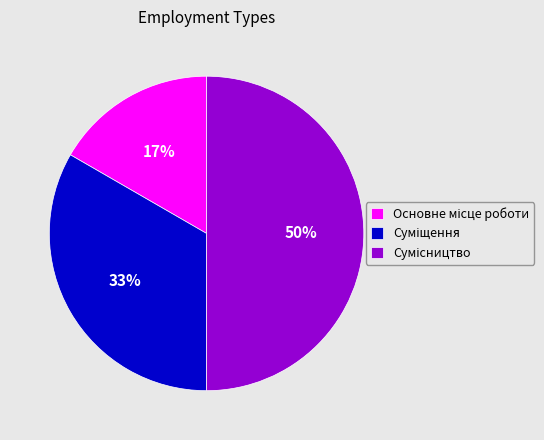

To the nearest percent, what is the difference between the largest and smallest slice percentages?

33%